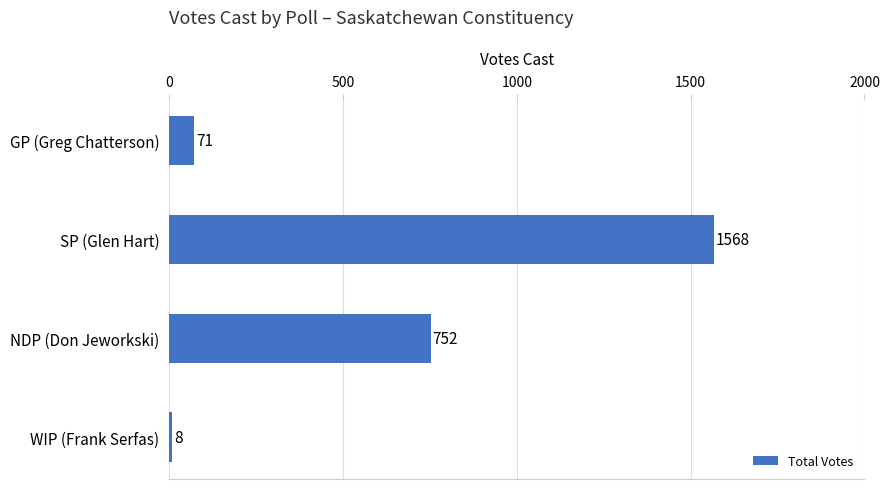

The value at NDP (Don Jeworkski) is 1122. True or false?

False